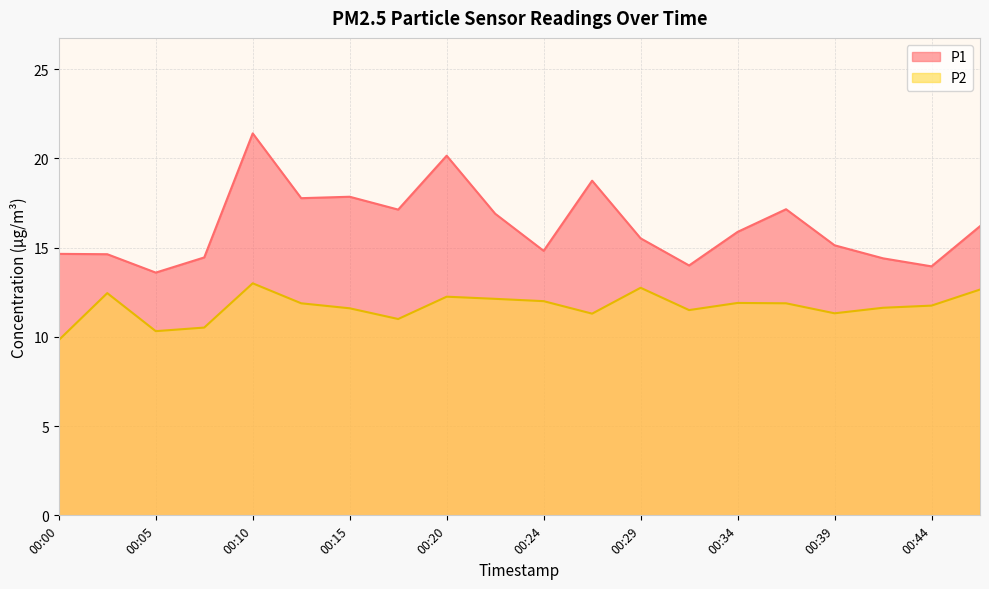

How many values in the P2 series are below 11?

3